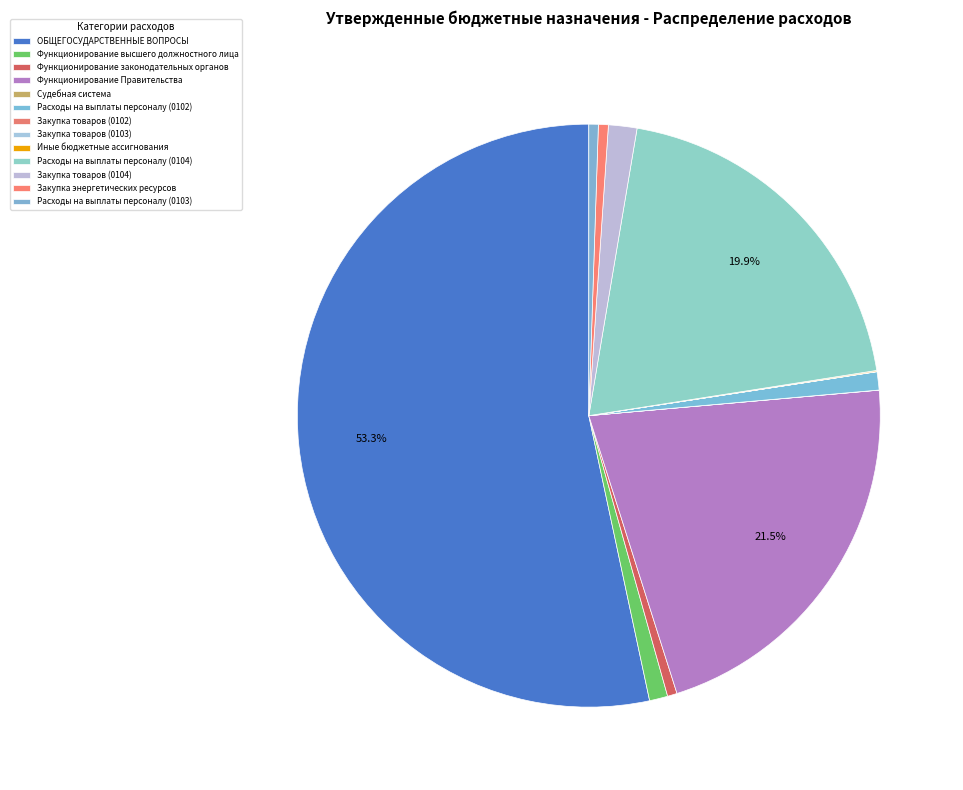

Does ОБЩЕГОСУДАРСТВЕННЫЕ ВОПРОСЫ account for over 50% of the chart?

Yes